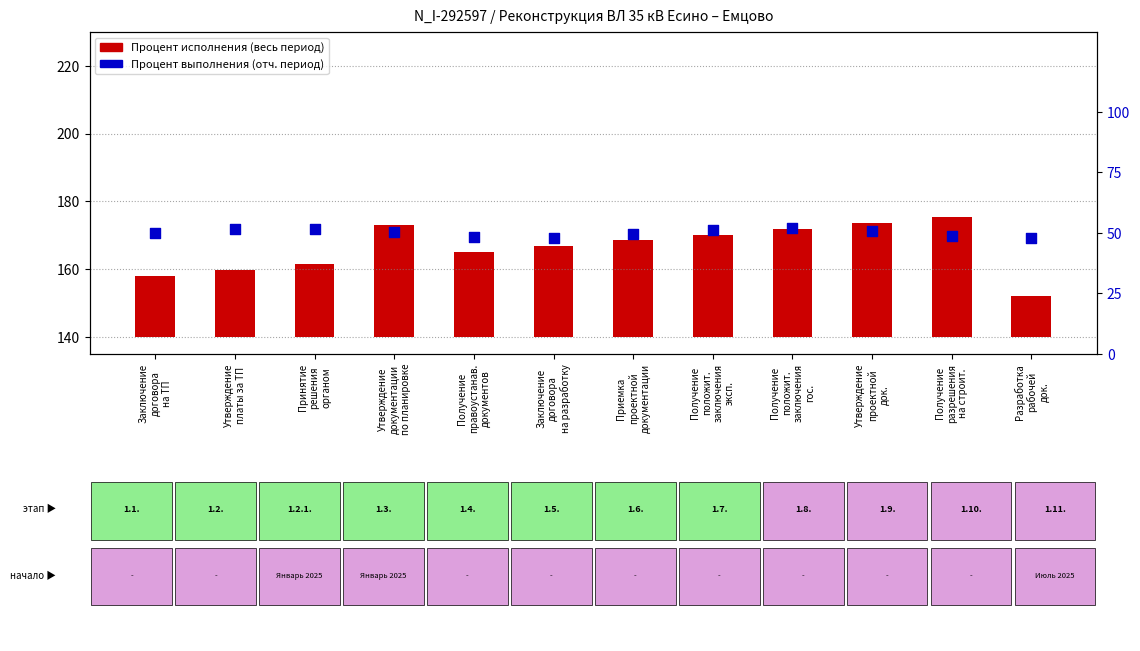

Which series has the largest Y range (max minus min)?

Процент исполнения (весь период)